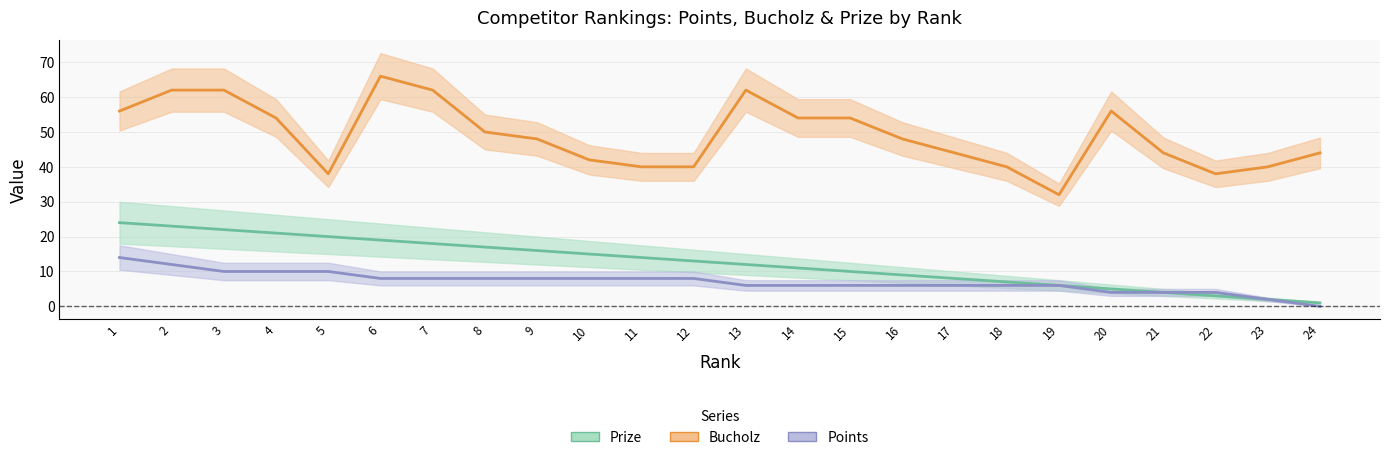

What is the sum of the Bucholz values at 2 and 11?

102